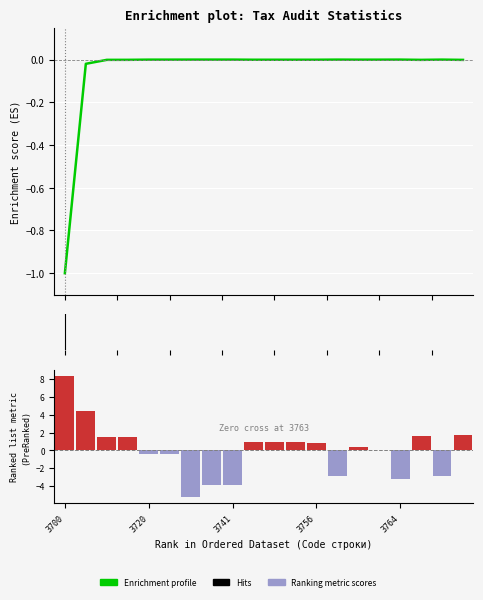

What value does the Ranking metric scores series have at 18?

-2.9